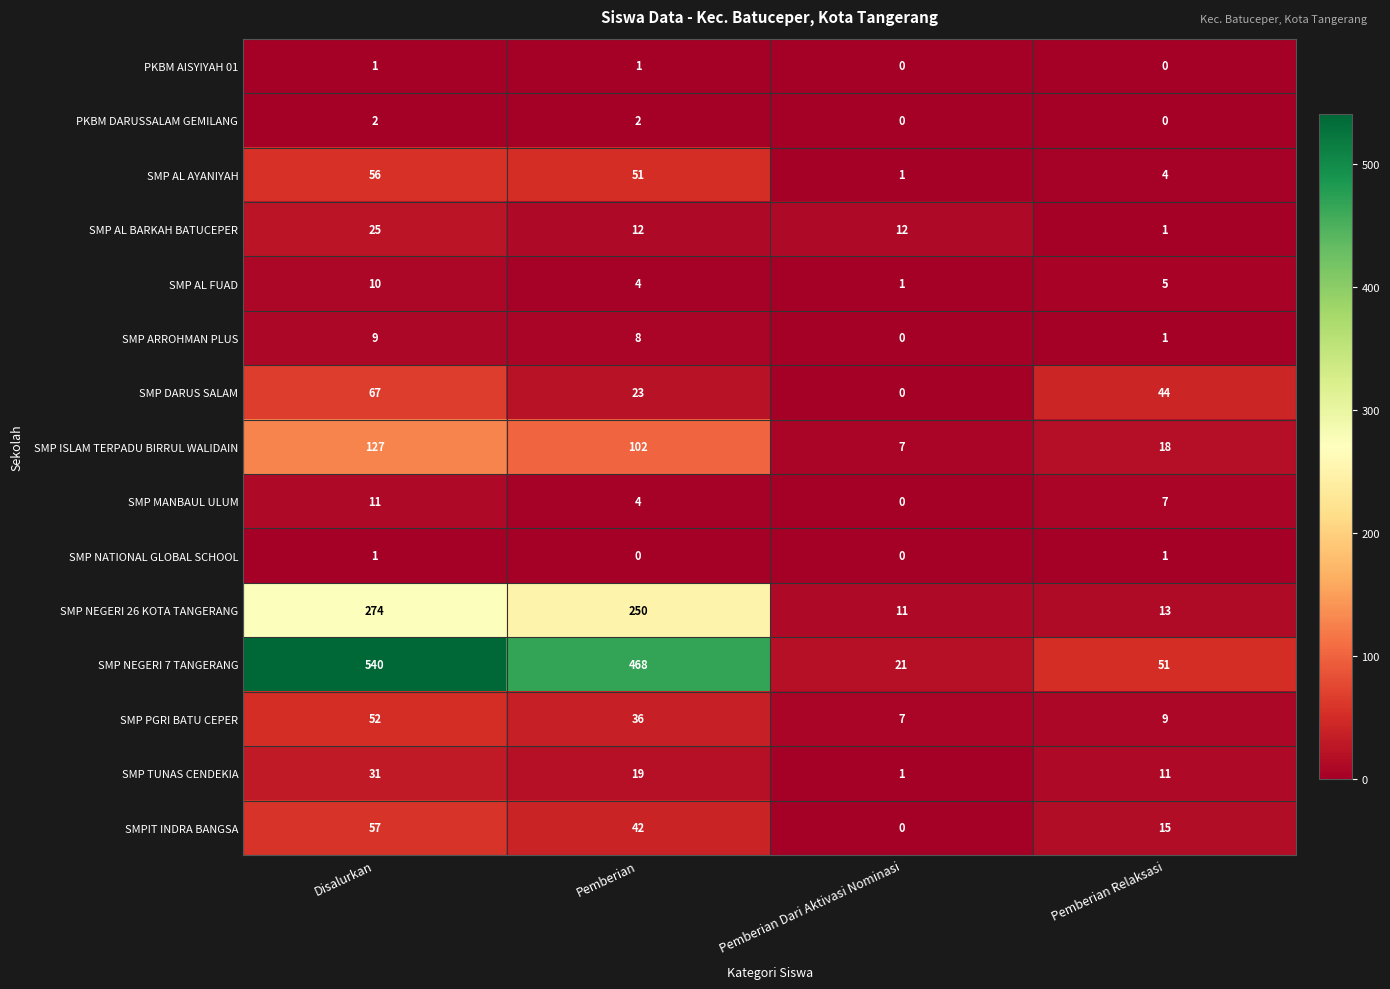

Which series has the widest spread of values?

SMP NEGERI 7 TANGERANG